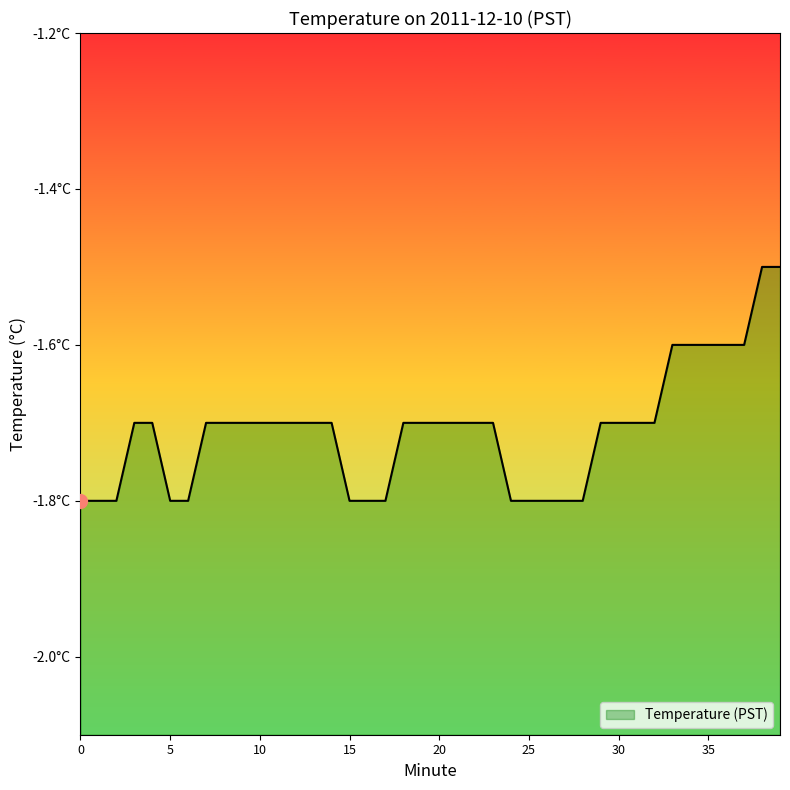

What value does the data have at 14?

-1.7